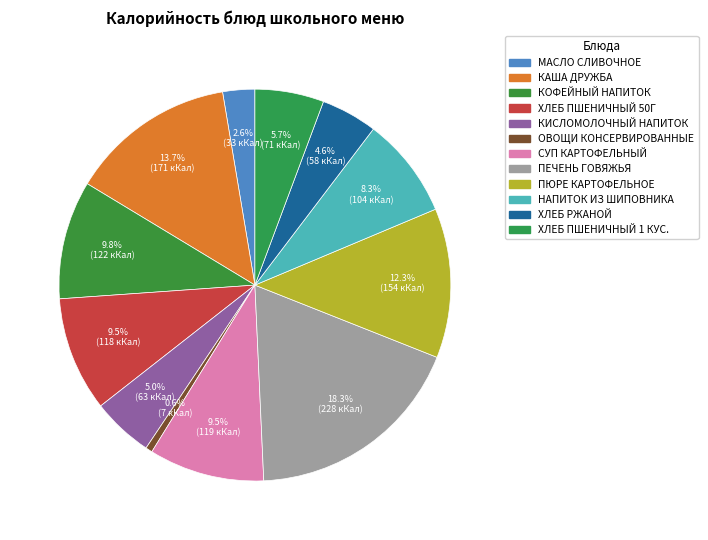

What percentage do ПЮРЕ КАРТОФЕЛЬНОЕ and НАПИТОК ИЗ ШИПОВНИКА together represent?

20.7%